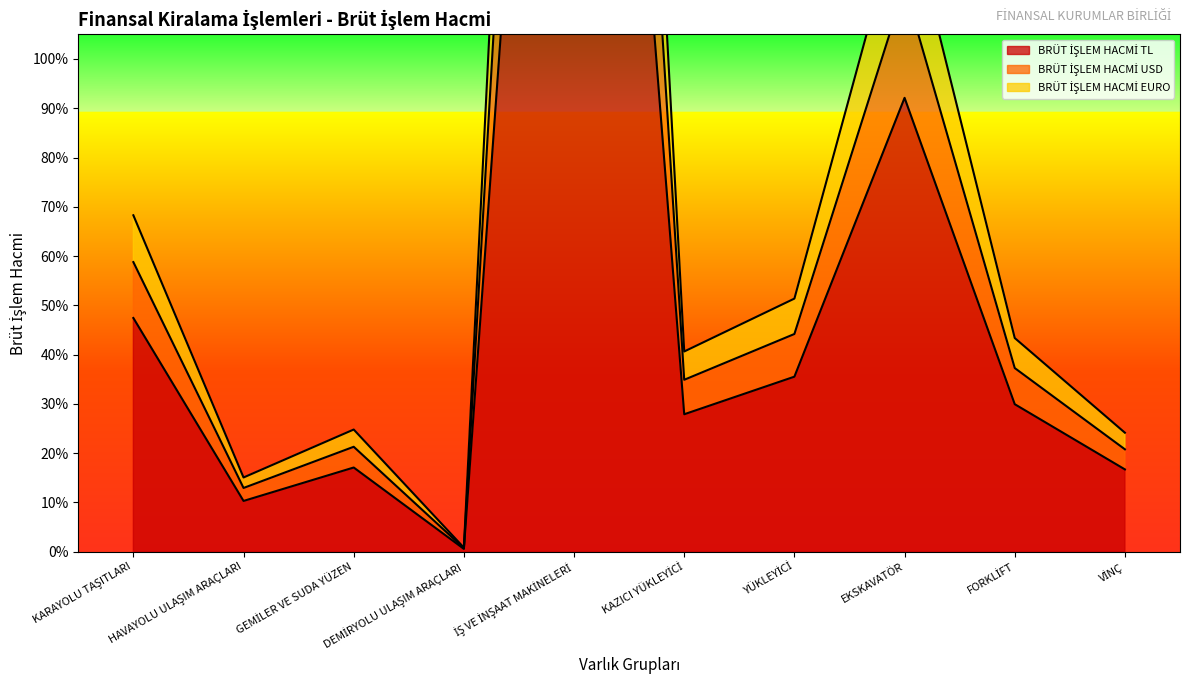

What is the approximate value of BRÜT İŞLEM HACMİ USD at KARAYOLU TAŞITLARI?

682744.2